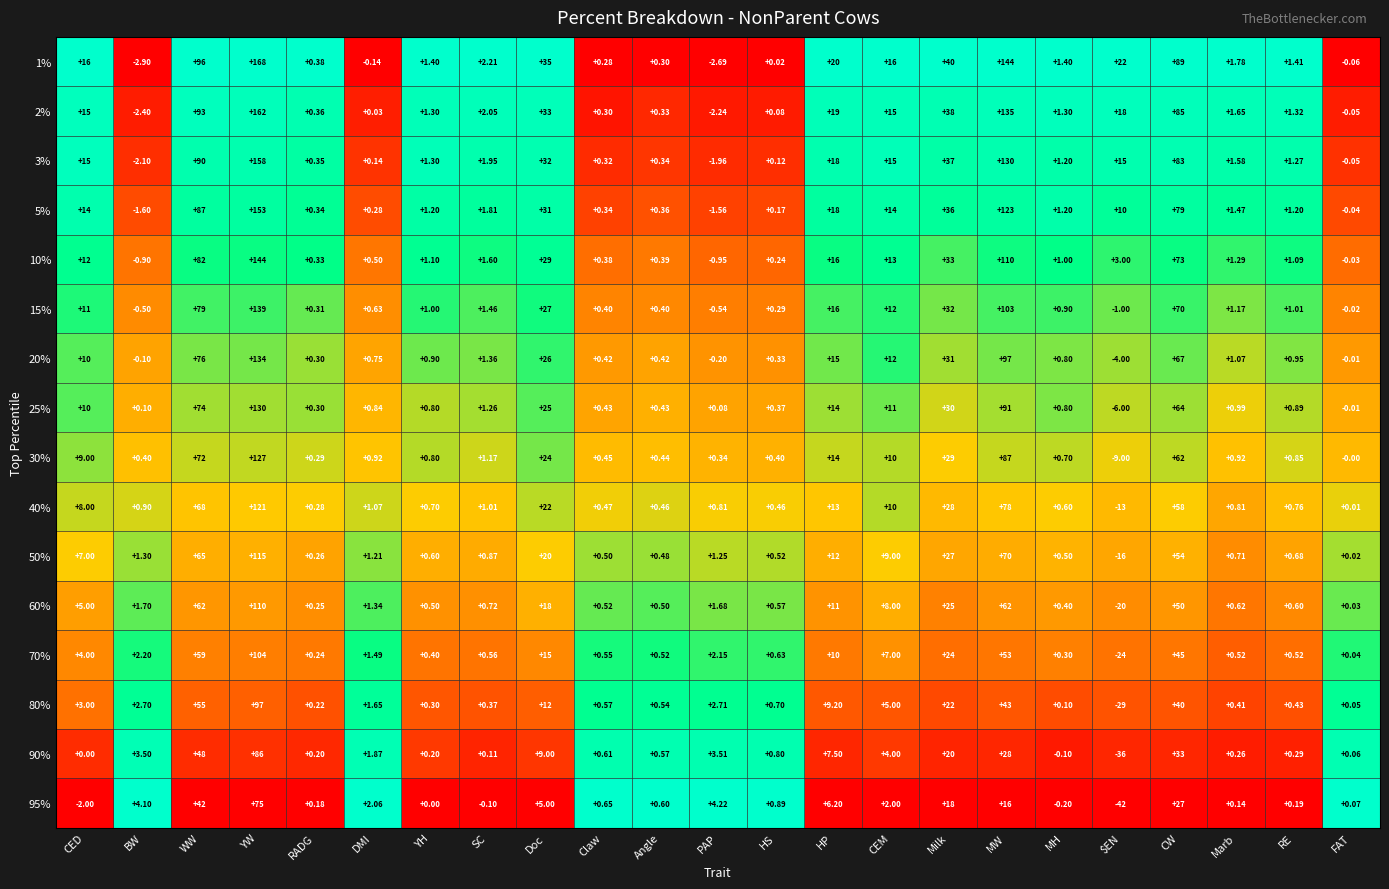

At RE, list the series in order from largest to smallest.

1%, 2%, 3%, 5%, 10%, 15%, 20%, 25%, 30%, 40%, 50%, 60%, 70%, 80%, 90%, 95%